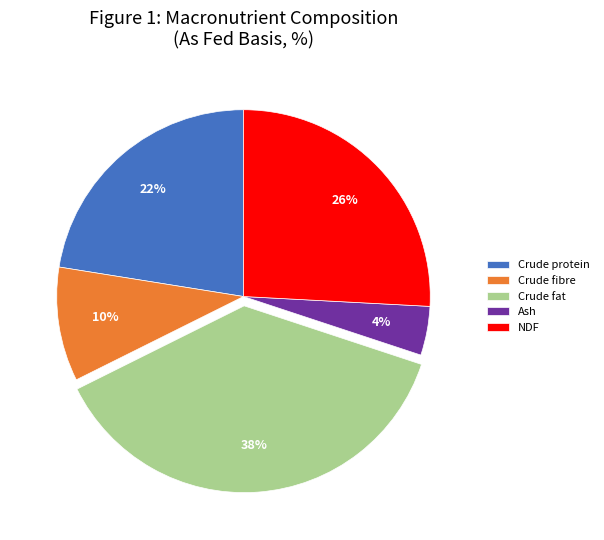

Which has a higher value, Crude fat or Ash?

Crude fat